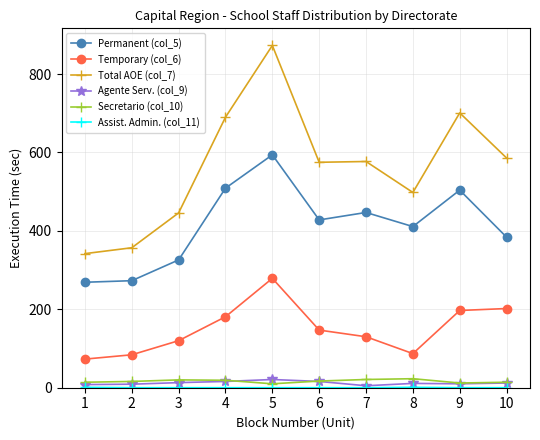

How many distinct data groups are displayed?

6